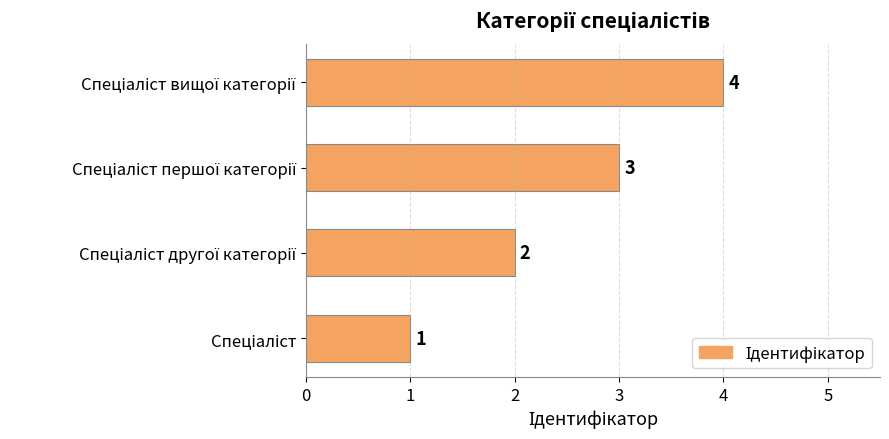

What is the greatest value displayed?

4